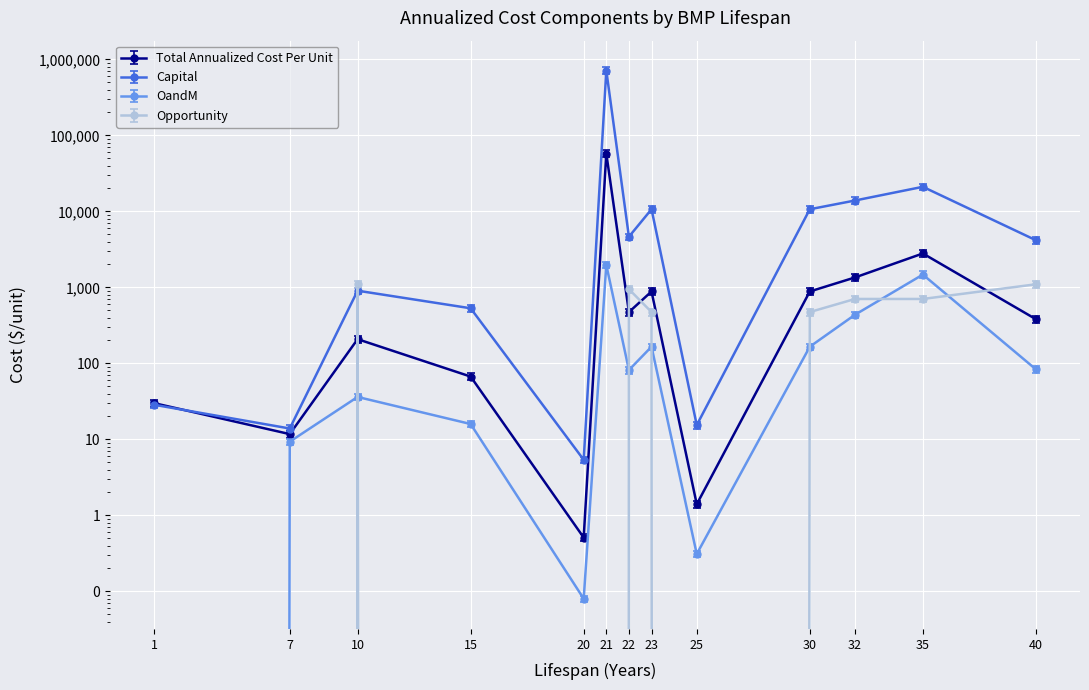

List the labels in order of Opportunity value, largest first.

10, 40, 22, 32, 35, 23, 30, 1, 7, 15, 20, 21, 25